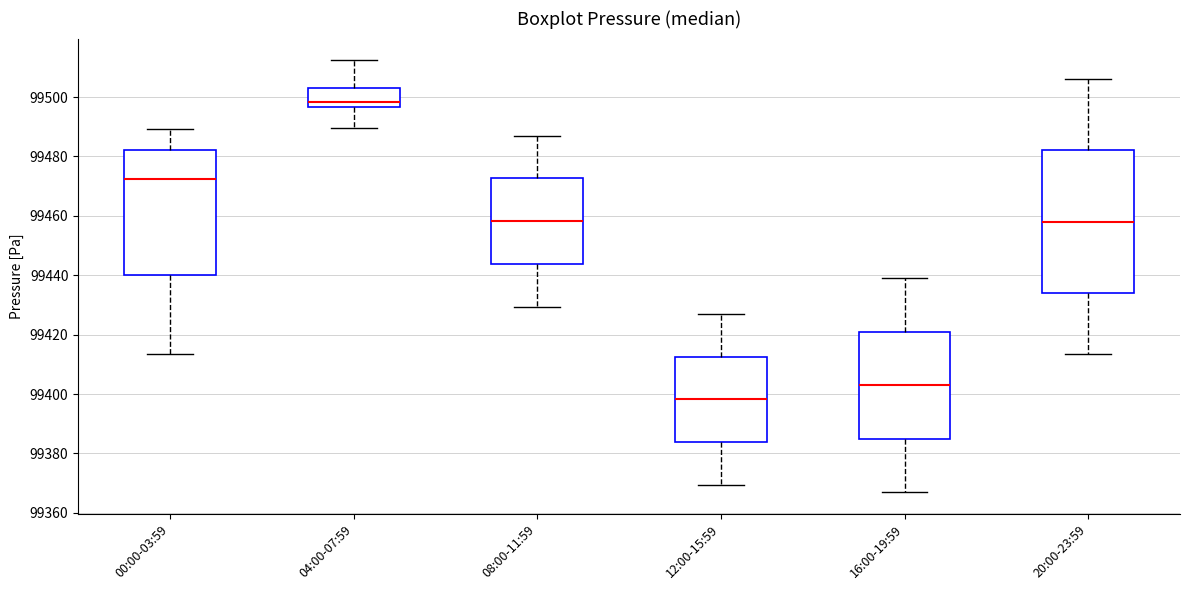

Which box's median line is the highest?

04:00-07:59